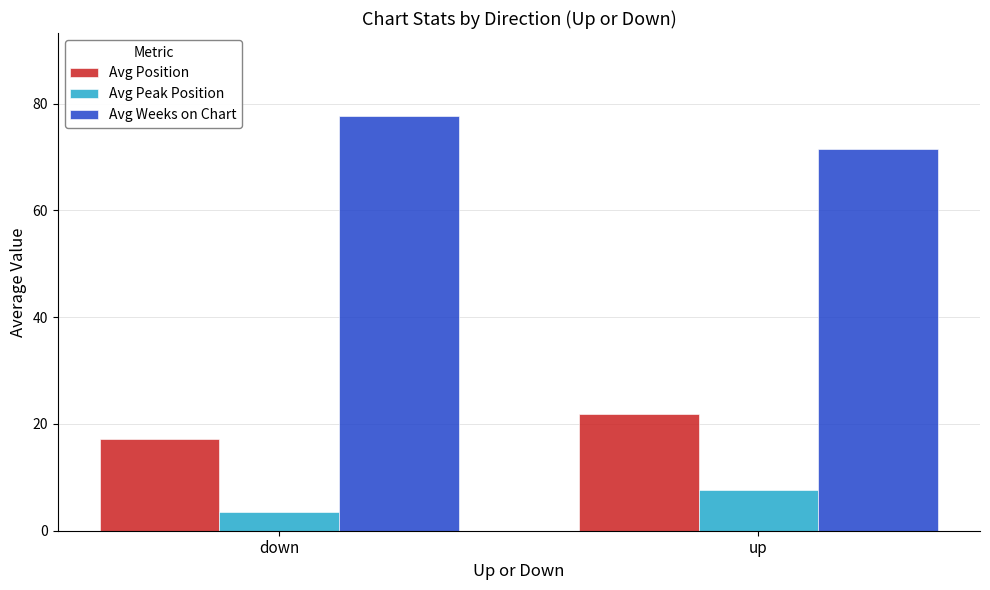

Where is Avg Position nearest to the value 19?

down